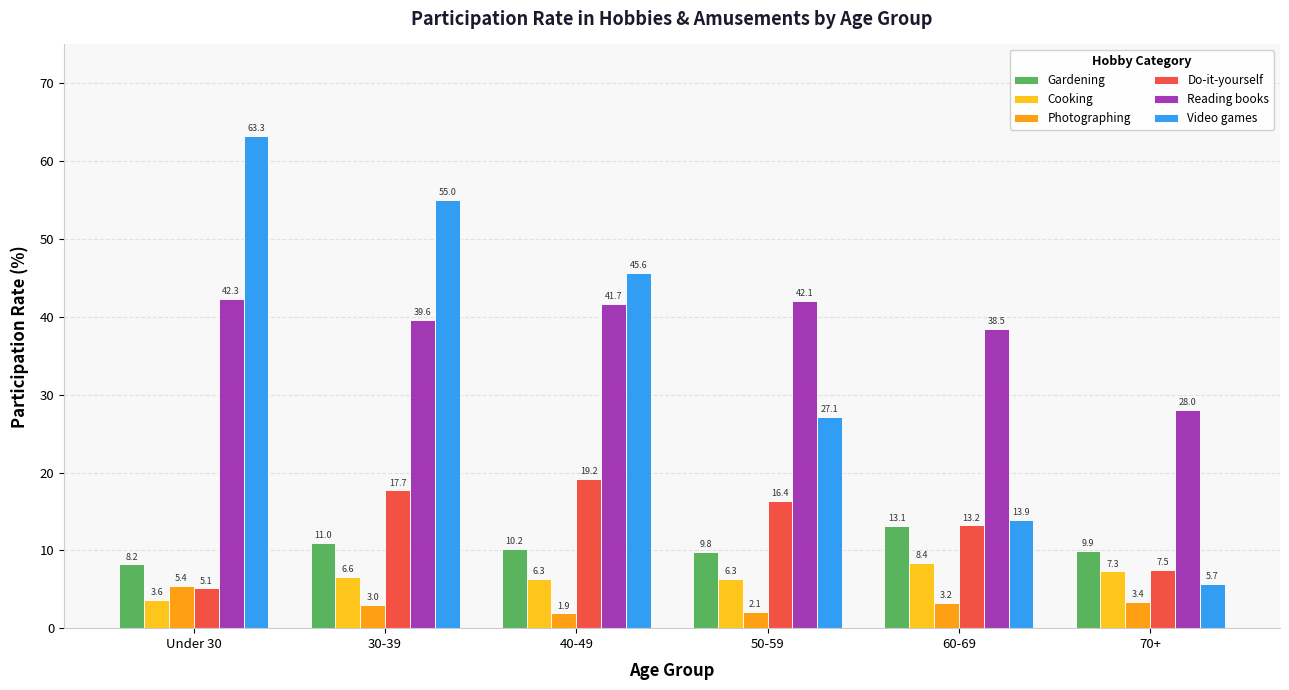

What is the difference between the highest and lowest values at 70+?

24.6